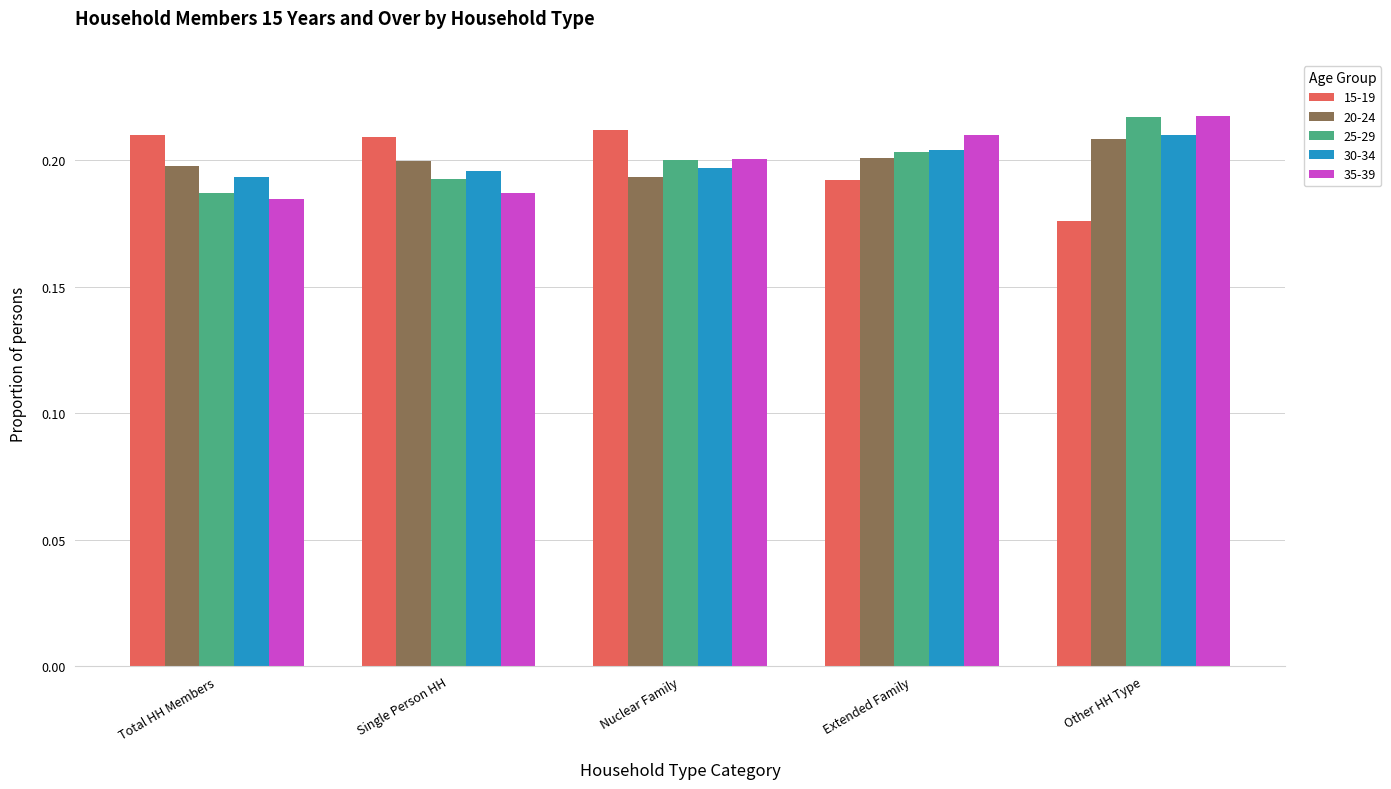

The 30-34 series shows 0.2 at Extended Family. True or false?

True